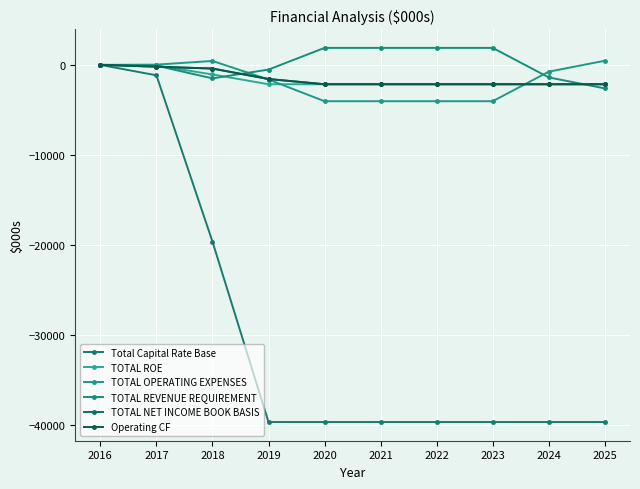

Reading left to right, transcribe all the data shown in this chart.

Total Capital Rate Base: 2016=0.0	2017=-1160.5	2018=-19645.4	2019=-39702.1	2020=-39702.1	2021=-39702.1	2022=-39702.1	2023=-39702.1	2024=-39702.1	2025=-39702.1
TOTAL ROE: 2016=0.0	2017=-62.9	2018=-1065.2	2019=-2152.6	2020=-2152.6	2021=-2152.6	2022=-2152.6	2023=-2152.6	2024=-2152.6	2025=-2152.6
TOTAL OPERATING EXPENSES: 2016=0.0	2017=25.8	2018=435.9	2019=-1628.5	2020=-4040.8	2021=-4040.8	2022=-4040.8	2023=-4040.8	2024=-759.6	2025=460.4
TOTAL REVENUE REQUIREMENT: 2016=0.0	2017=-88.7	2018=-1501.1	2019=-524.1	2020=1888.2	2021=1888.2	2022=1888.2	2023=1888.2	2024=-1393.0	2025=-2613.0
TOTAL NET INCOME BOOK BASIS: 2016=0.0	2017=-204.7	2018=-409.3	2019=-1571.5	2020=-2152.6	2021=-2152.6	2022=-2152.6	2023=-2152.6	2024=-2152.6	2025=-2152.6
Operating CF: 2016=0.0	2017=-204.7	2018=-409.3	2019=-1571.5	2020=-2152.6	2021=-2152.6	2022=-2152.6	2023=-2152.6	2024=-2152.6	2025=-2152.6